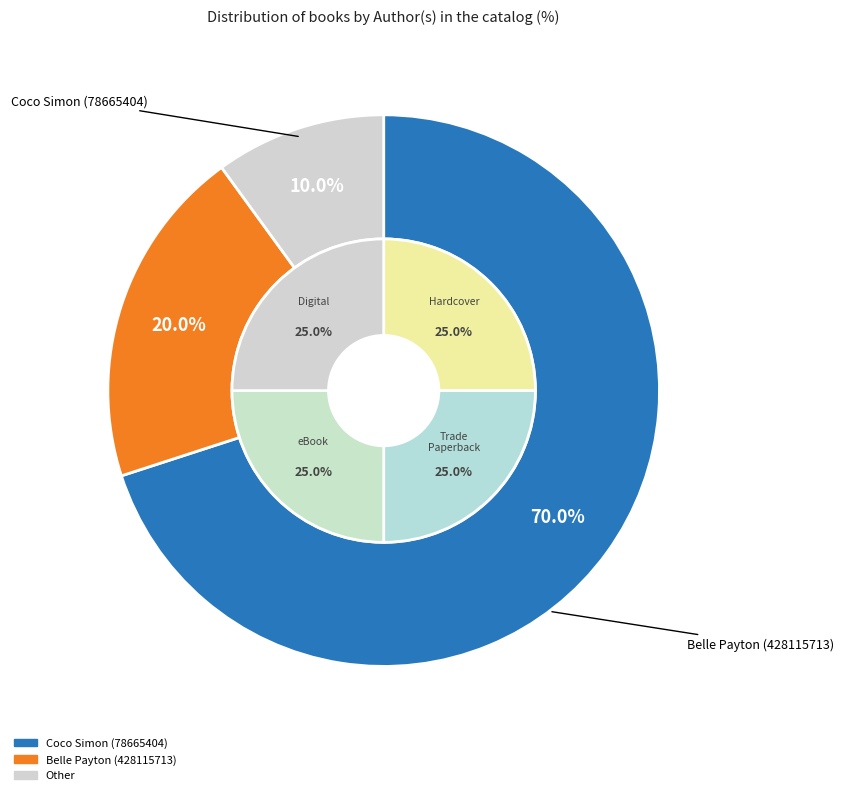

To the nearest percent, what is the difference between the largest and smallest slice percentages?

60%